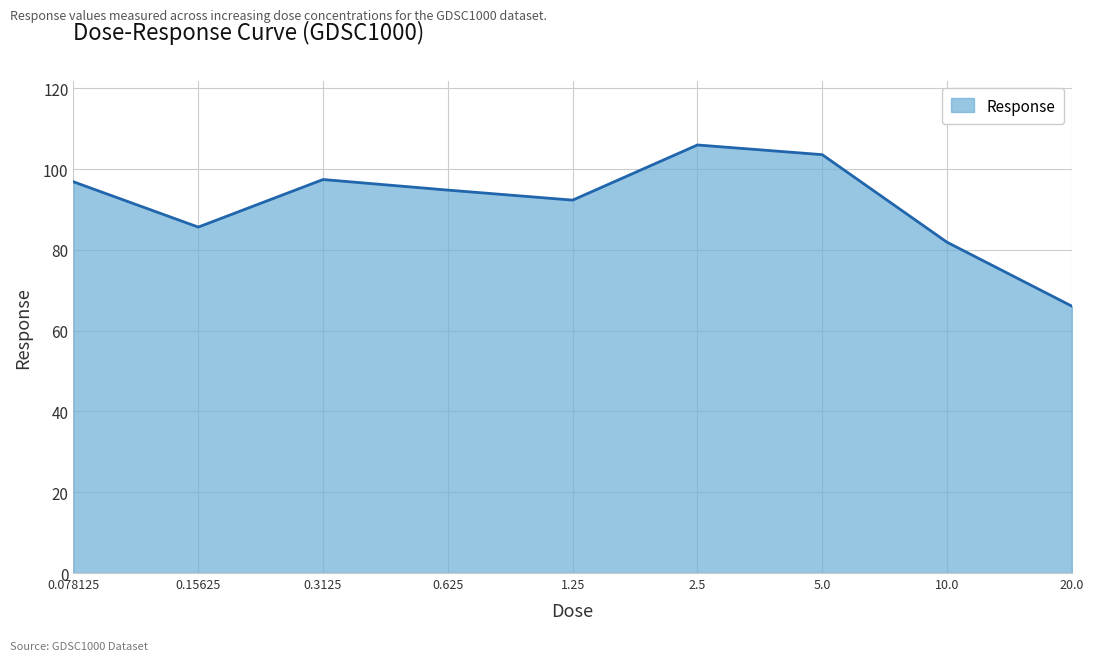

What is the difference between the maximum and minimum values?

39.9